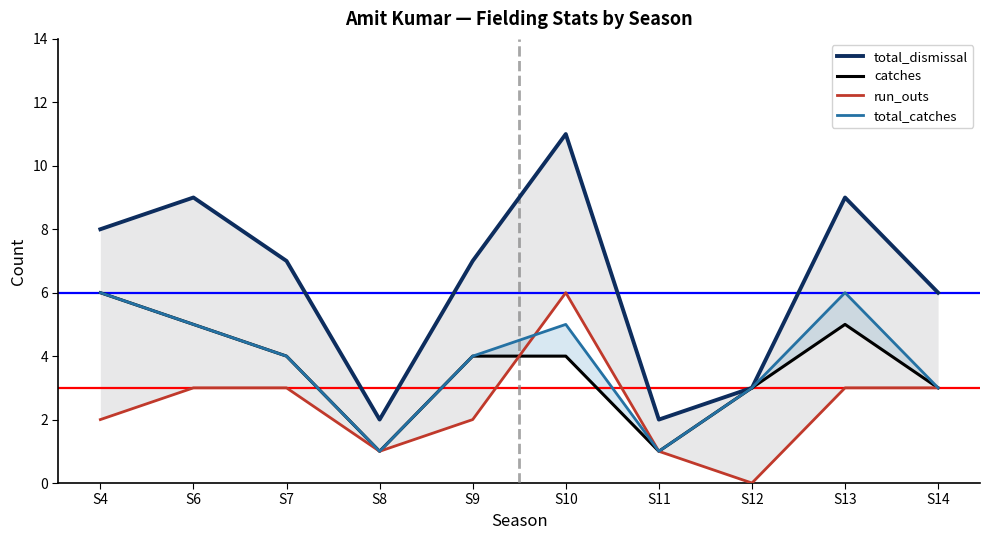

At which category is the sum across all series the highest?

S10